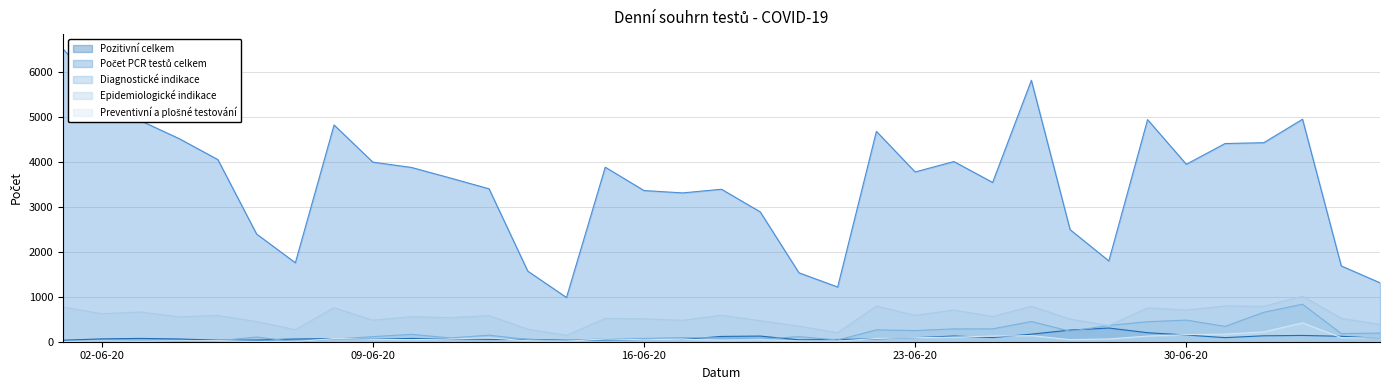

What is the maximum value for Diagnostické indikace?

836